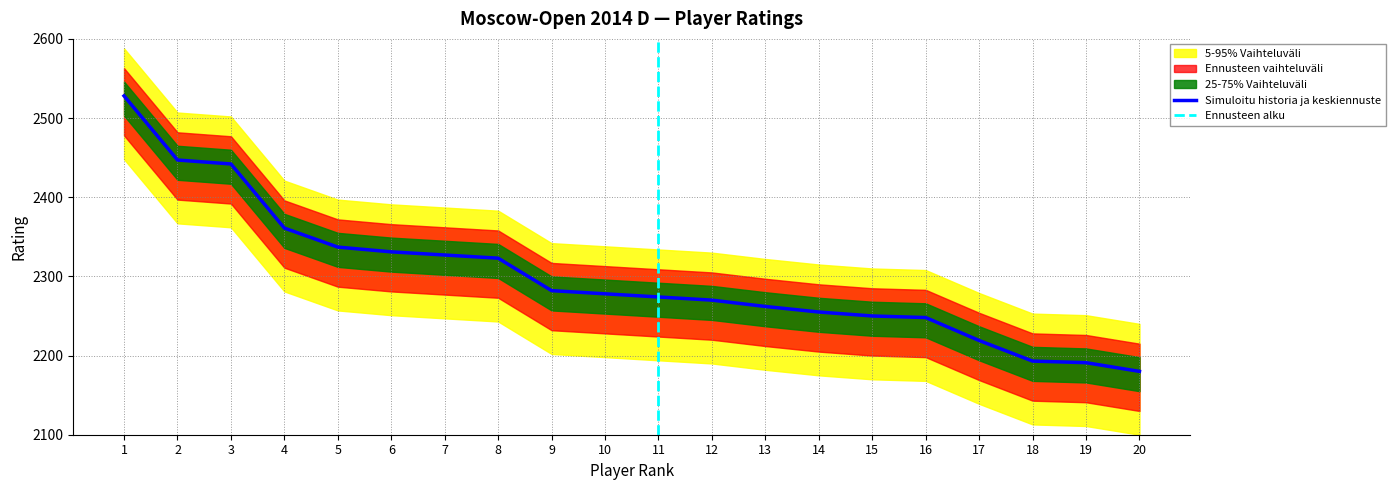

What is the value of the 13th point from the left?

2262